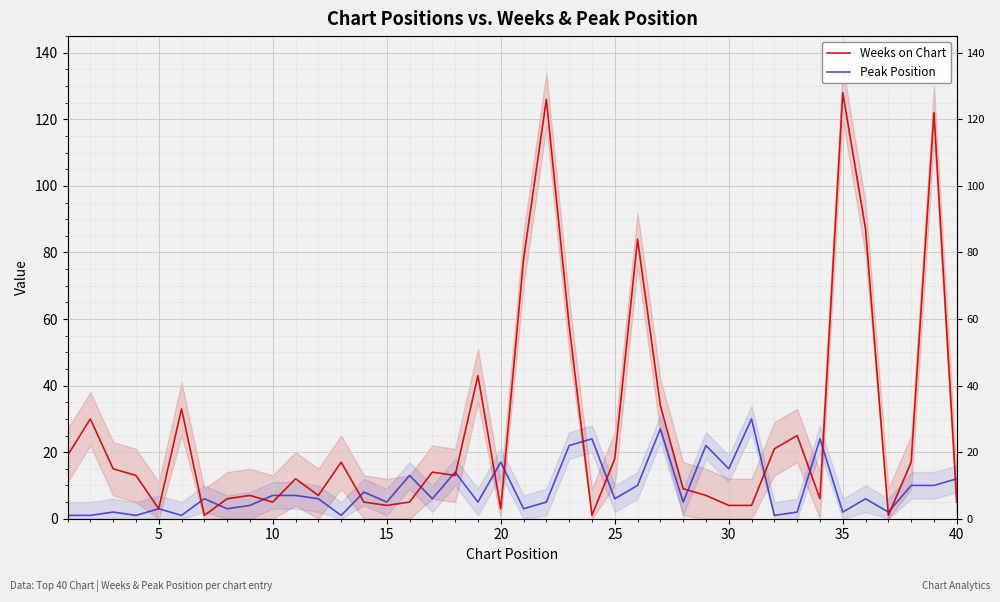

List the series in order of their overall mean, lowest first.

Peak Position, Weeks on Chart